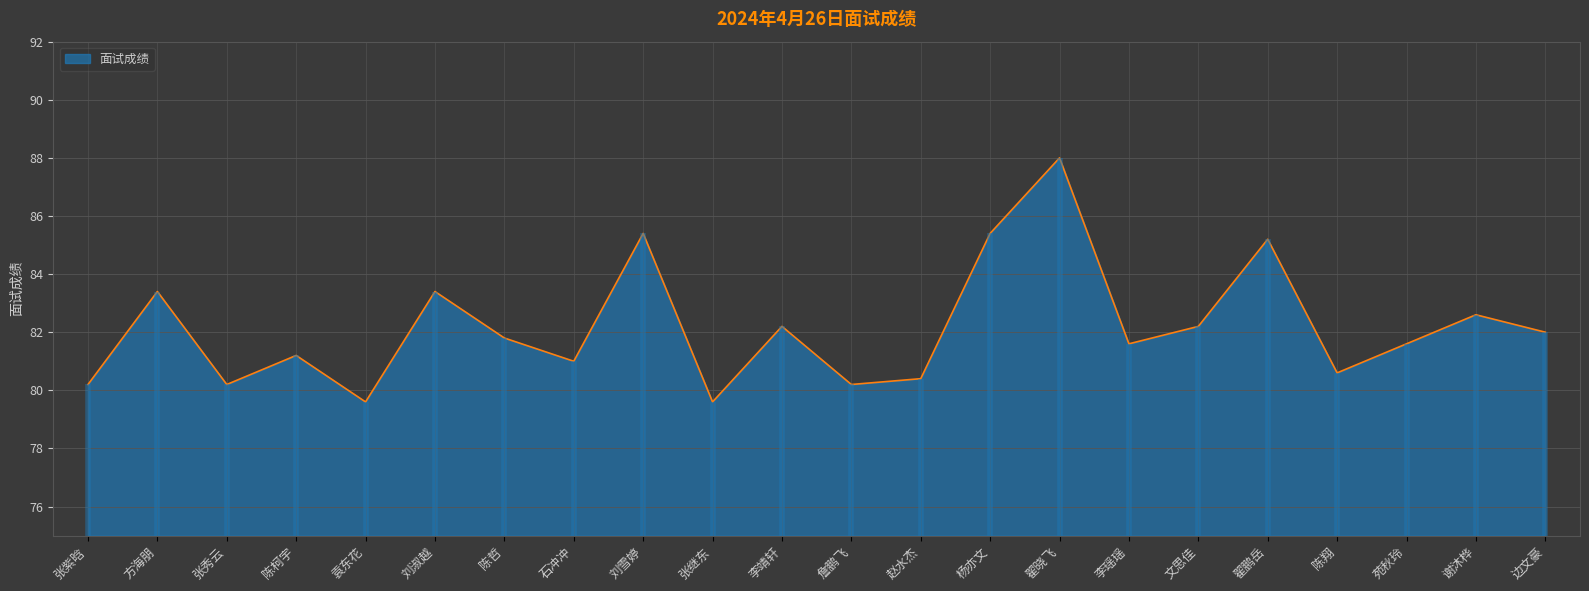

Approximately how many times larger is the value at 文思佳 compared to 李瑶瑶?

1.0